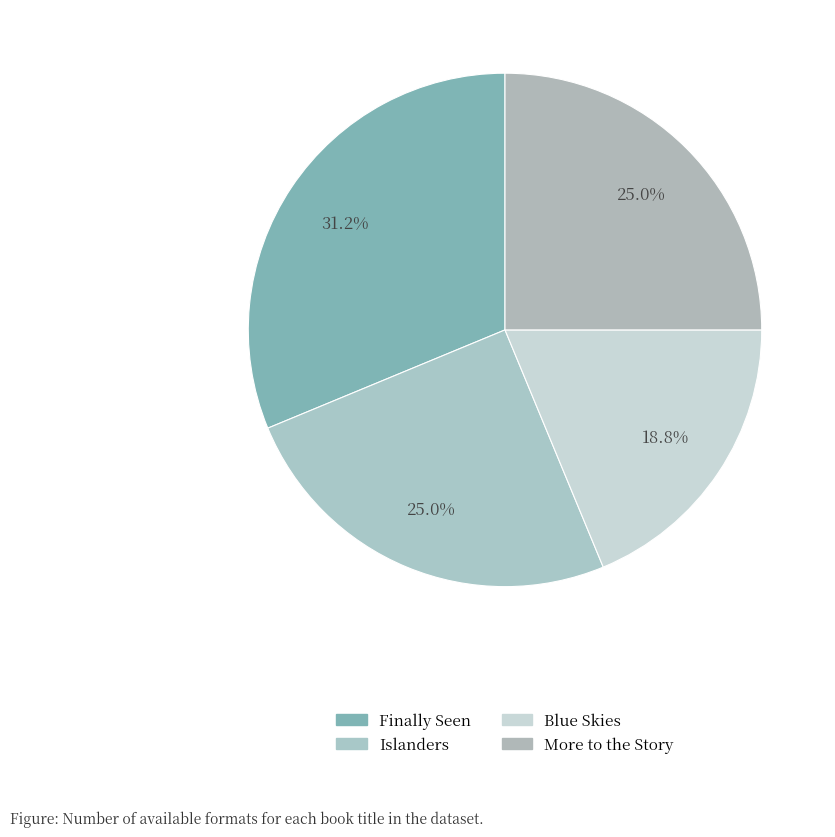

The More to the Story slice represents 25% of the pie. True or false?

True